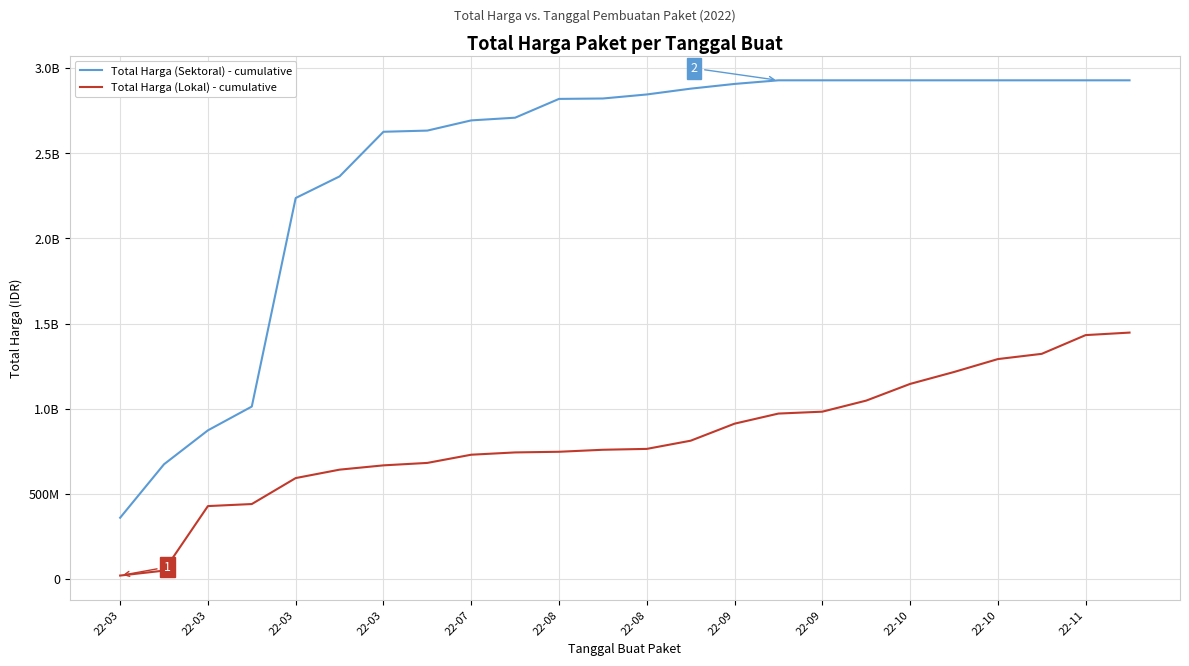

What are all the series names shown in the legend?

Total Harga (Sektoral) - cumulative, Total Harga (Lokal) - cumulative